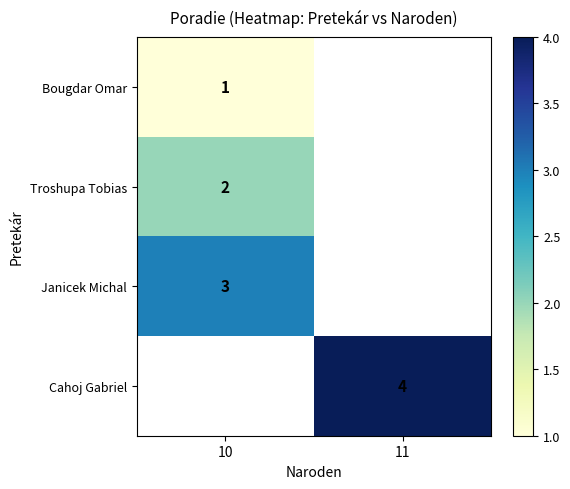

Is it true that Troshupa Tobias equals 3 at 10?

False